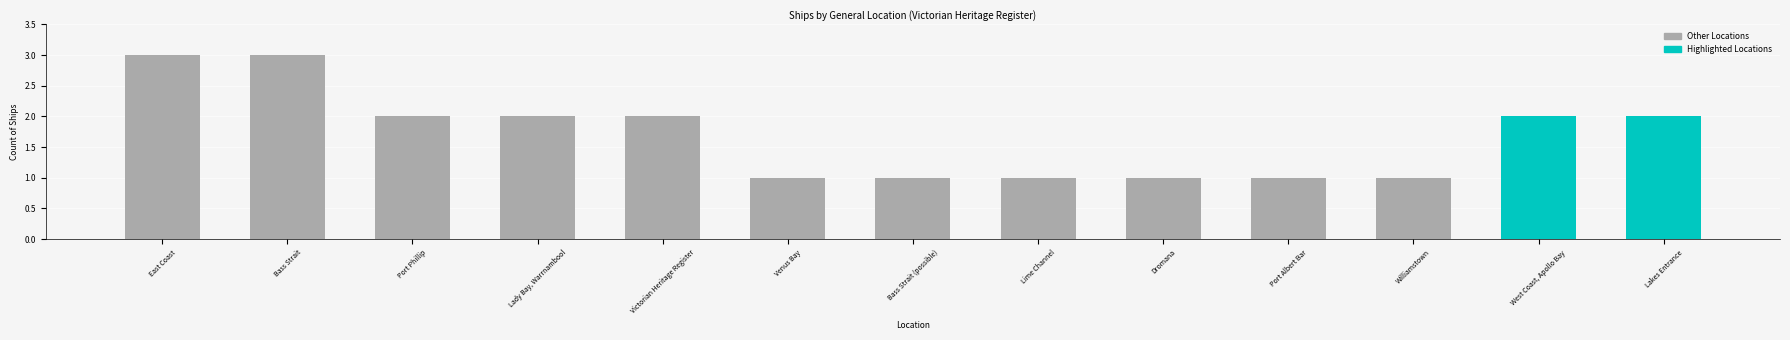

What is the minimum value shown in the chart?

1